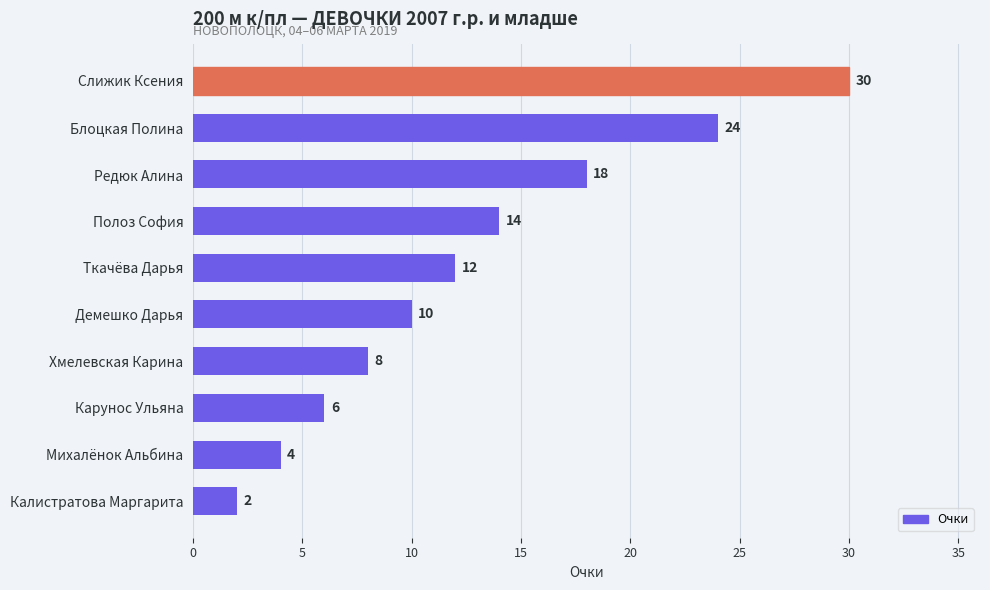

Does the chart contain any negative values?

No